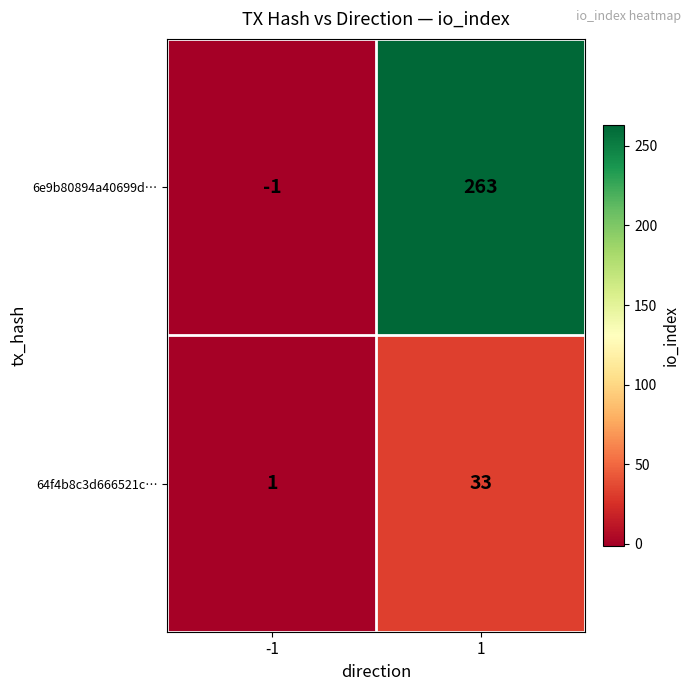

What is the total value across all series at 1?

296